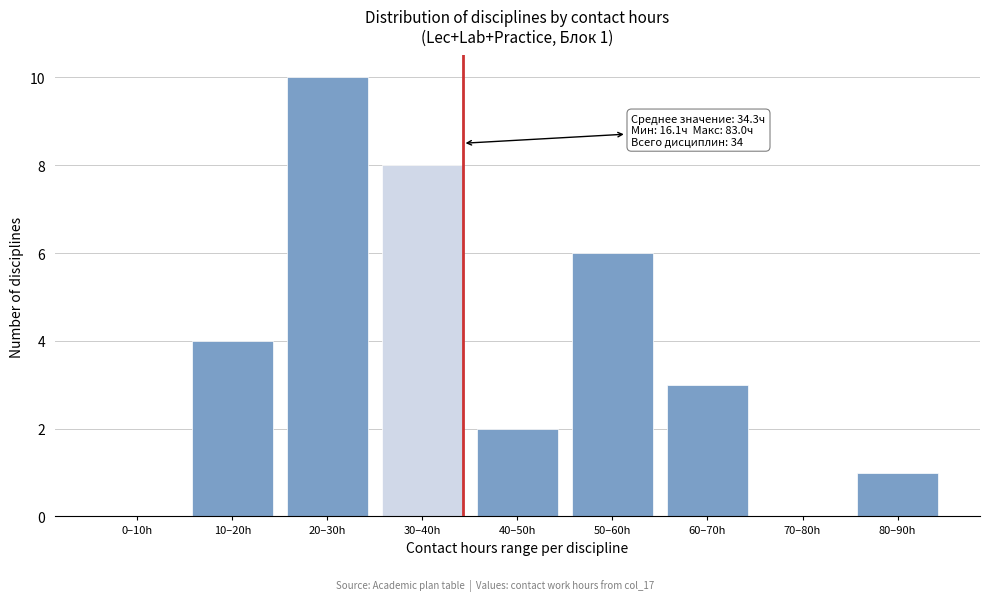

Reading left to right, extract all data points from this chart.

0–10h=0	10–20h=4	20–30h=10	30–40h=8	40–50h=2	50–60h=6	60–70h=3	70–80h=0	80–90h=1